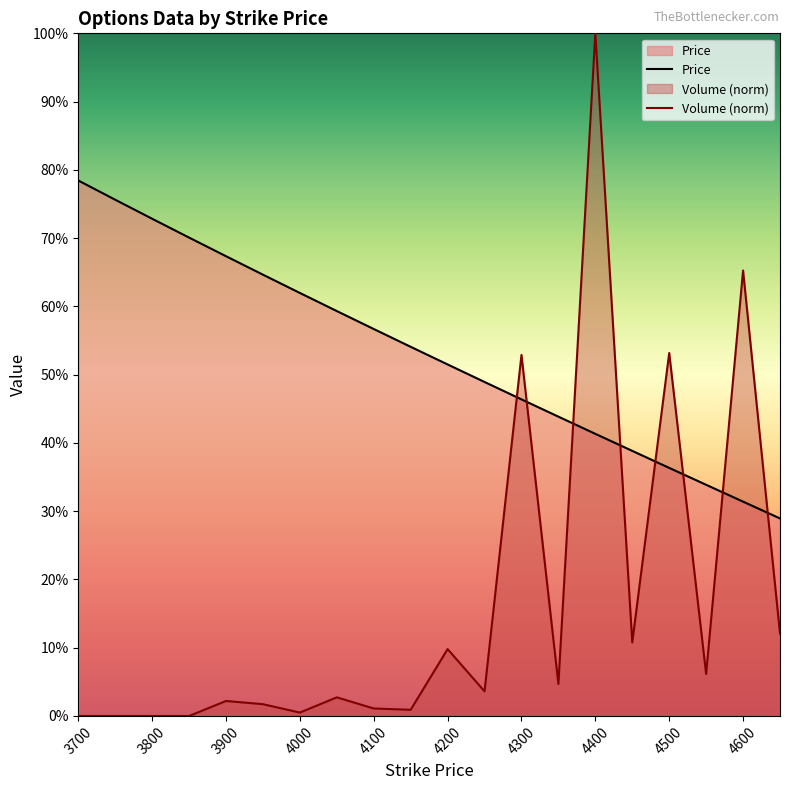

Is the value of Price at 4100 greater than the value of Volume at 4150?

Yes